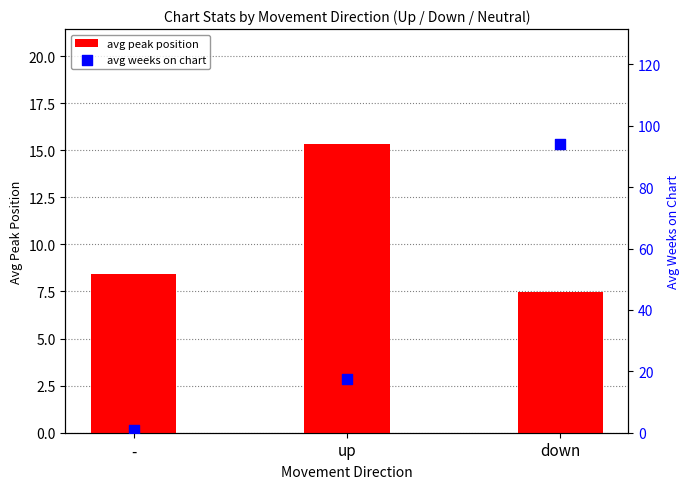

At how many categories does at least one series exceed 8?

3